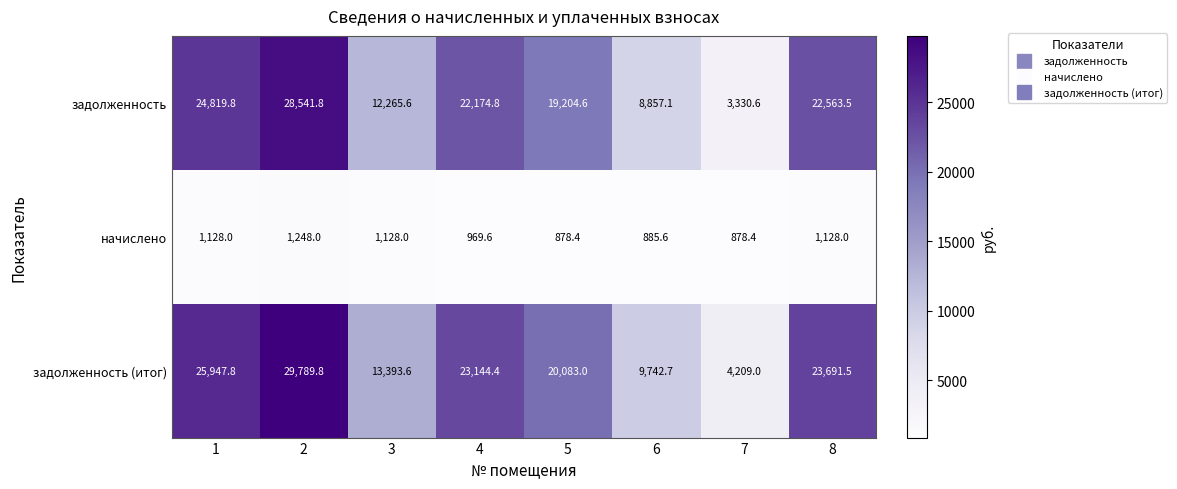

What is the average value of the начислено series?

1030.5